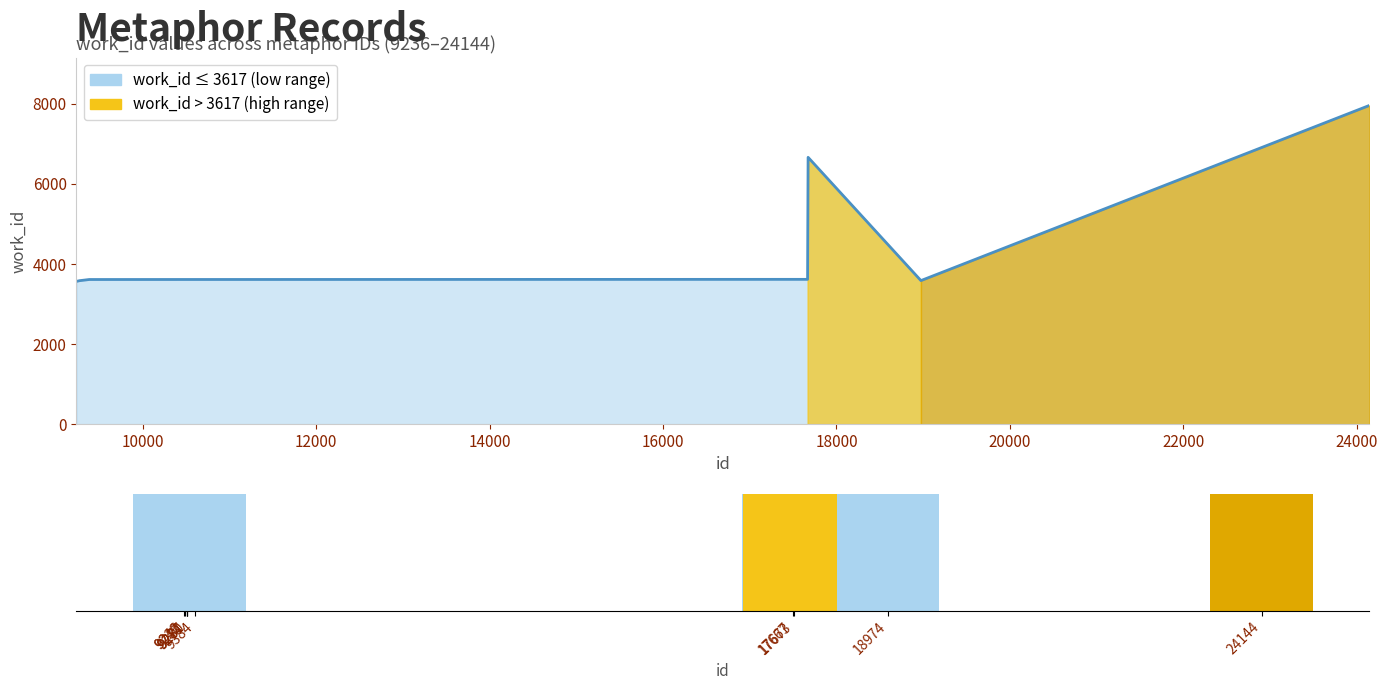

What is the difference between the maximum and minimum values?

4392